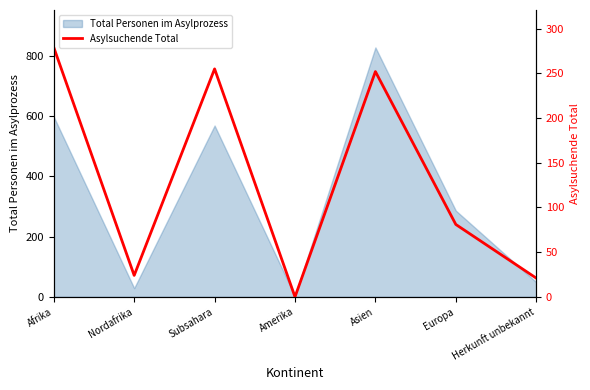

Reading left to right, what are all the values shown in this chart?

279	24	255	0	252	81	21